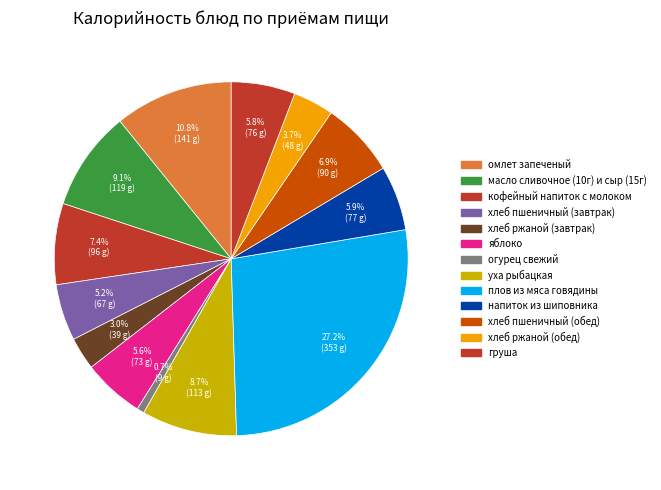

Combined, what portion of the pie is кофейный напиток с молоком and омлет запеченый?

18.2%